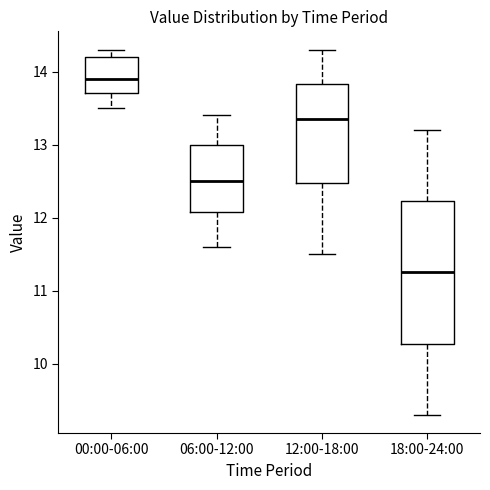

Reading left to right, read every box against the y-axis: the position of its median line, the range the box covers, and the ends of its whiskers. The values are not printed on the chart, so give them approximately, as read against the axis.

00:00-06:00: median 13.9, box 13.7 to 14.2, whiskers 13.5 to 14.3
06:00-12:00: median 12.5, box 12.1 to 13.0, whiskers 11.6 to 13.4
12:00-18:00: median 13.4, box 12.5 to 13.8, whiskers 11.5 to 14.3
18:00-24:00: median 11.3, box 10.3 to 12.2, whiskers 9.3 to 13.2